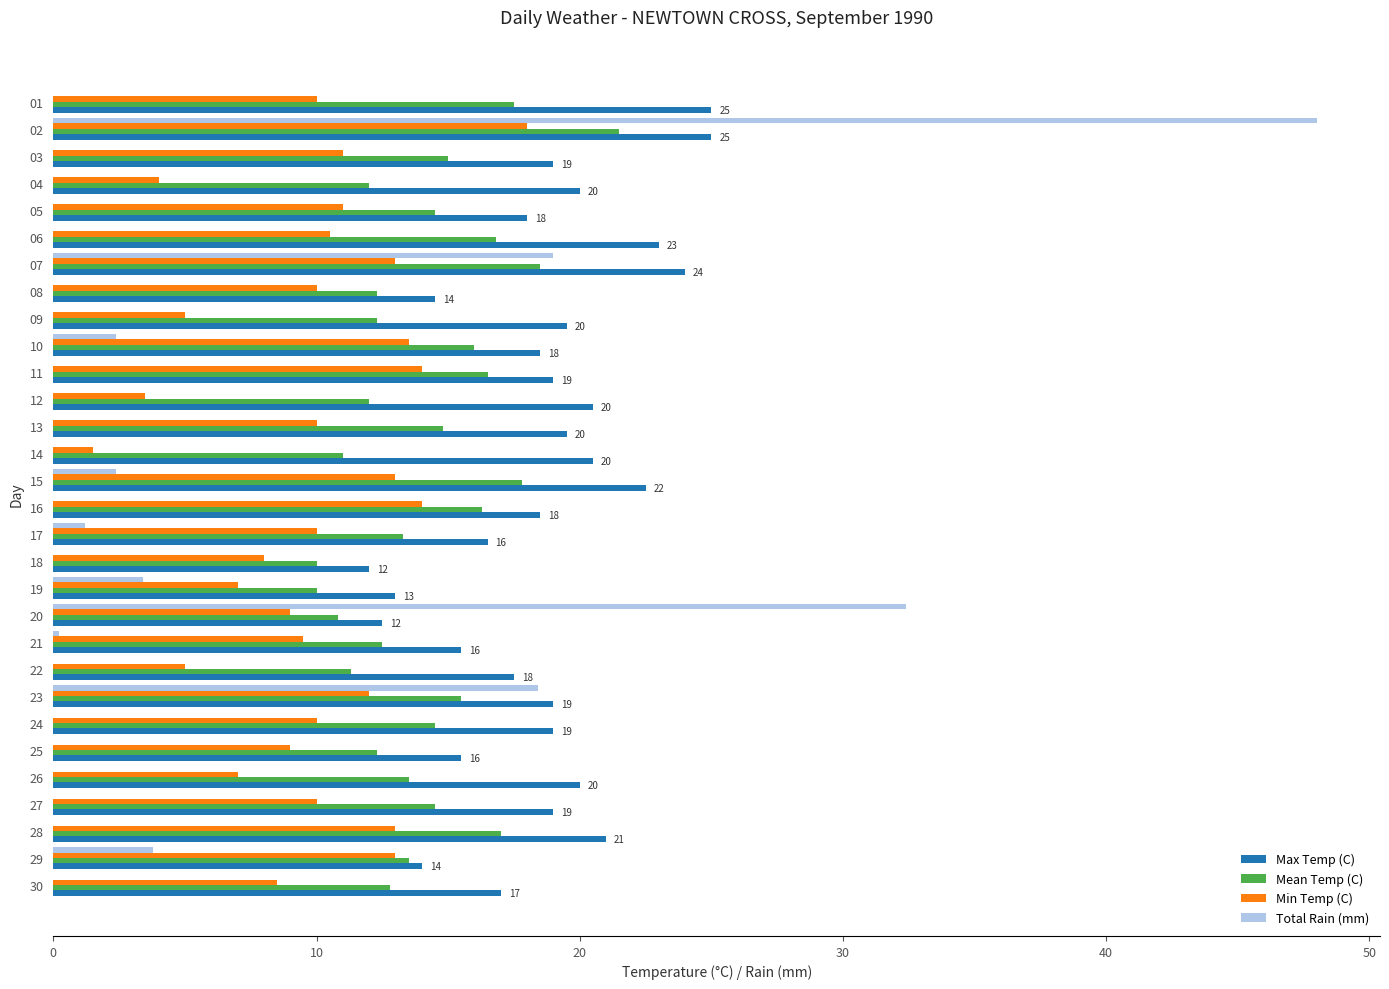

Which series has the largest total across all categories?

Max Temp (C)